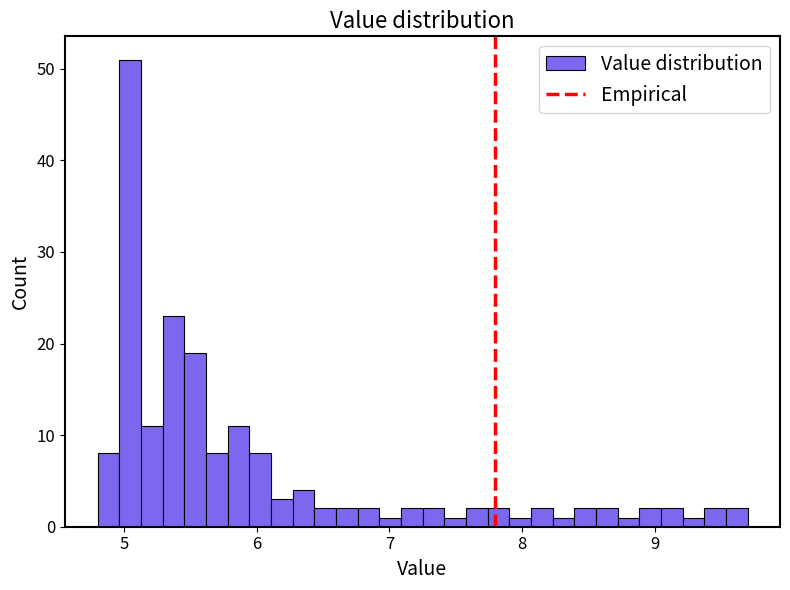

Around what value on the x-axis is the tallest bar? Give the approximate position of its centre, as read against the axis.

5.0